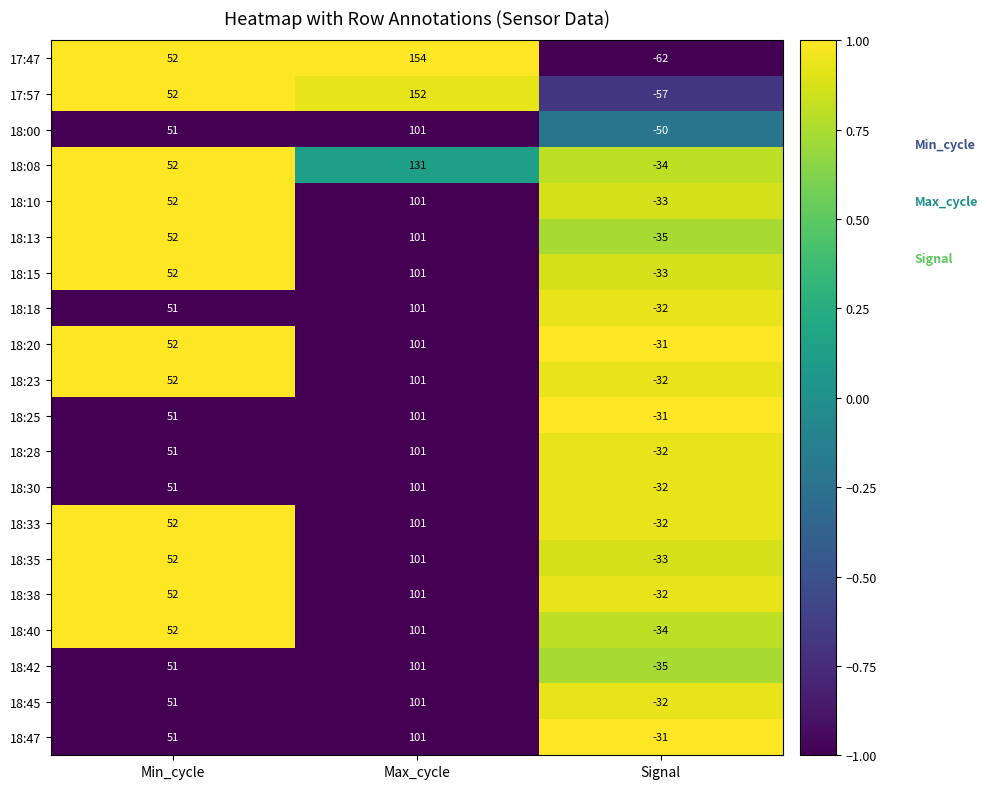

What is the maximum value shown in the chart?

154